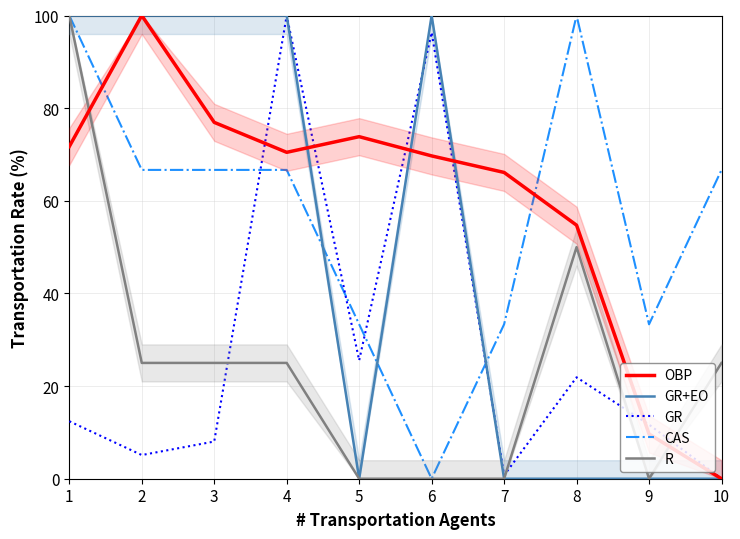

Which label corresponds to the largest value in the chart?

2